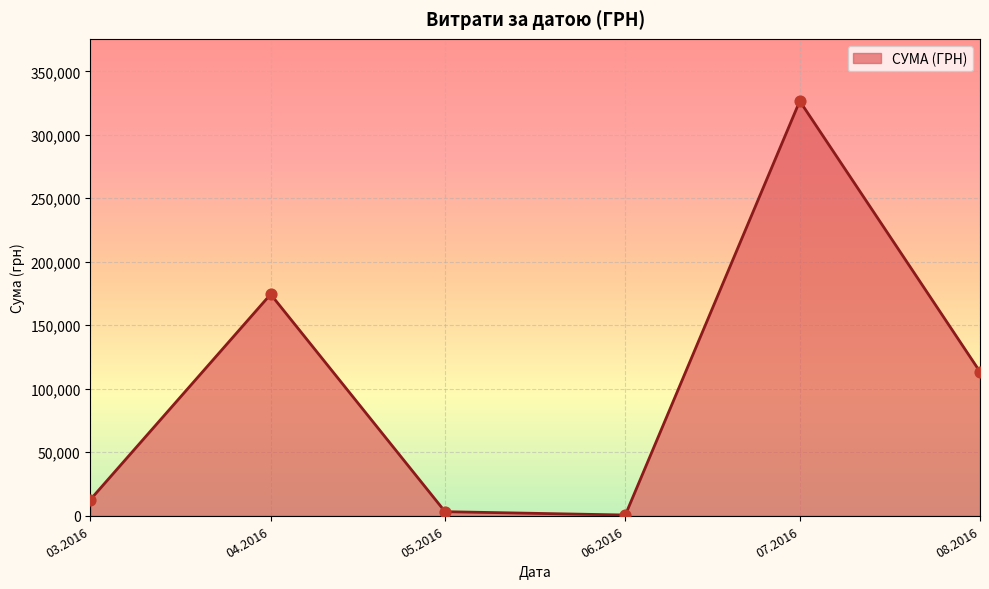

Which has a higher value, 08.2016 or 03.2016?

08.2016